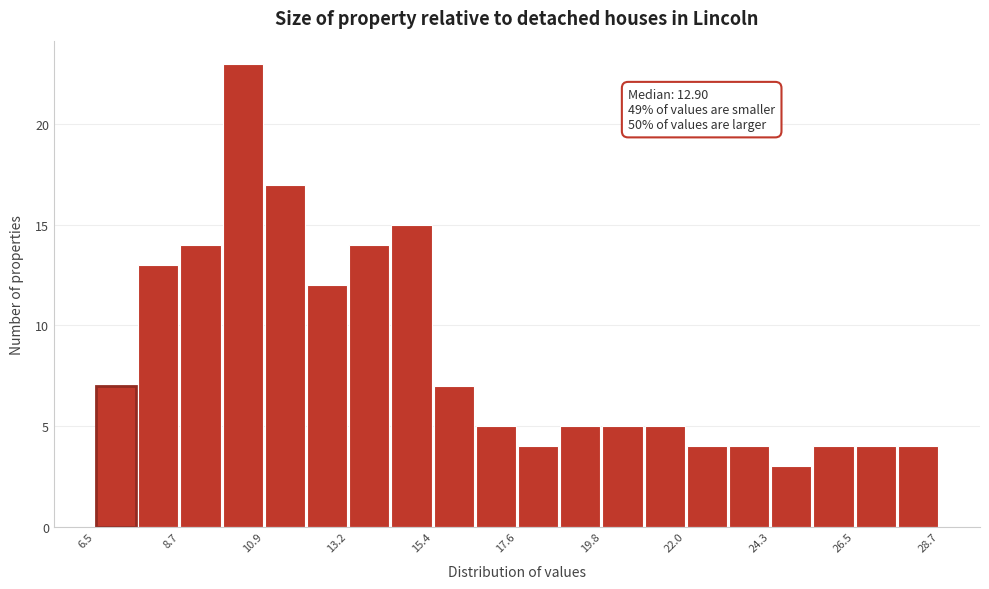

Around what value on the x-axis is the tallest bar? Give the approximate position of its centre, as read against the axis.

10.5